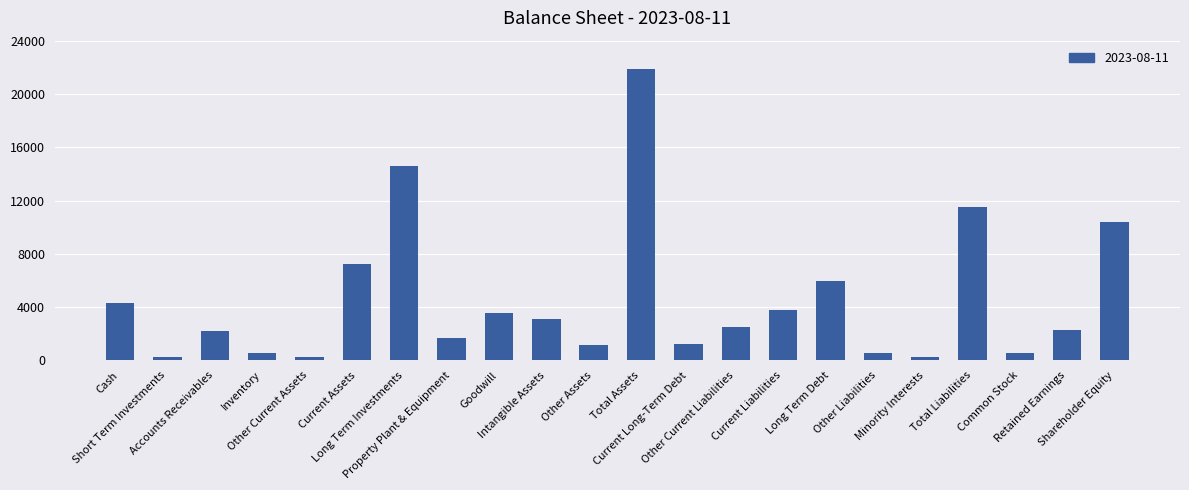

At which label does the data first exceed 2514?

Cash